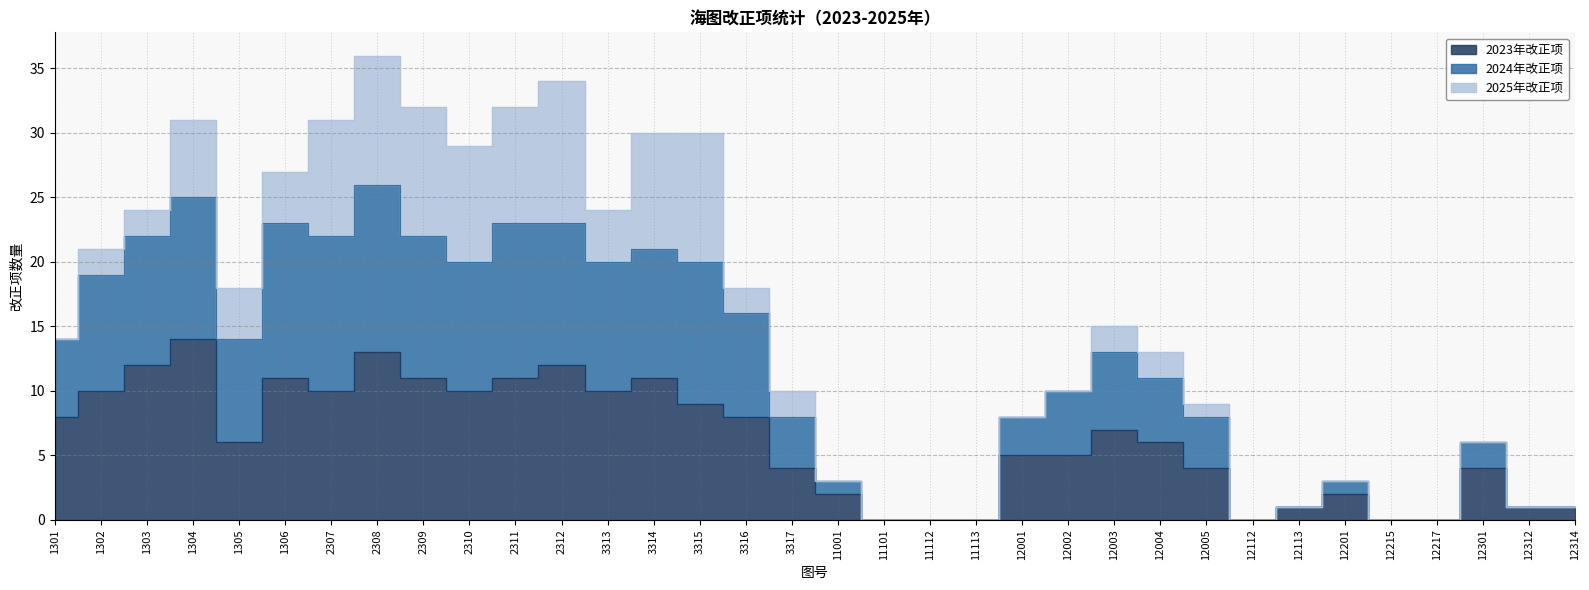

Does the chart have visible grid lines?

Yes